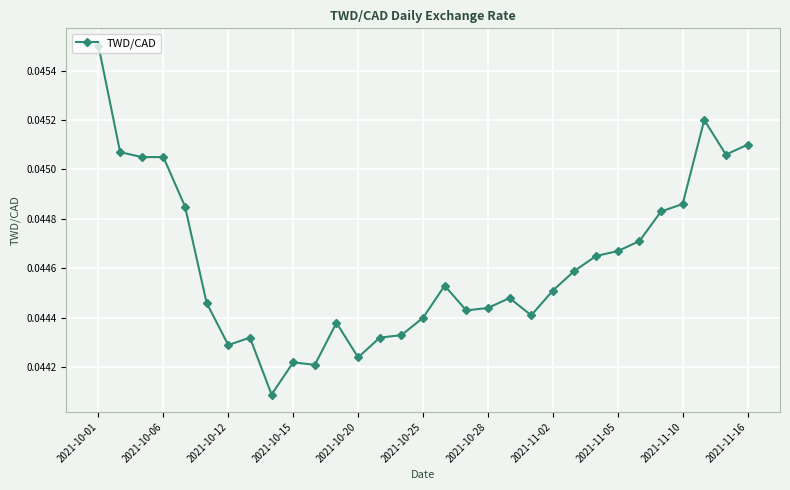

What is the sum of all values?

1.4